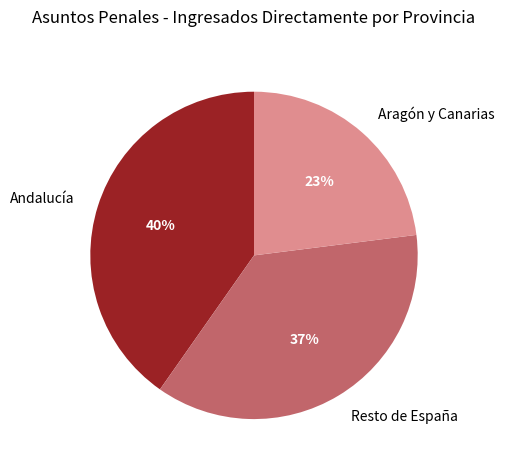

Approximately how many times larger is the value at Resto de España compared to Aragón y Canarias?

1.6